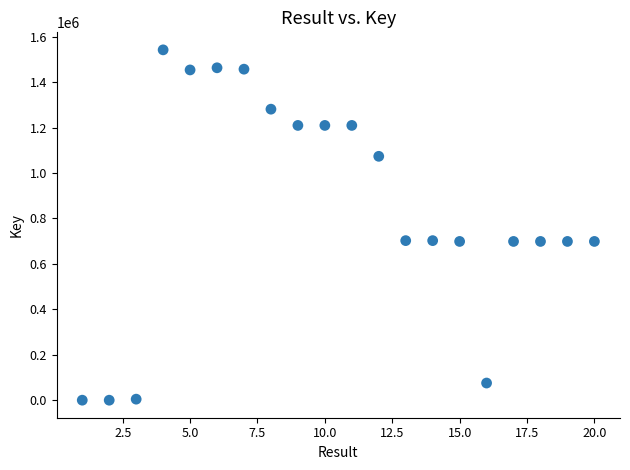

What is the range of Y values (max minus min)?

1541483